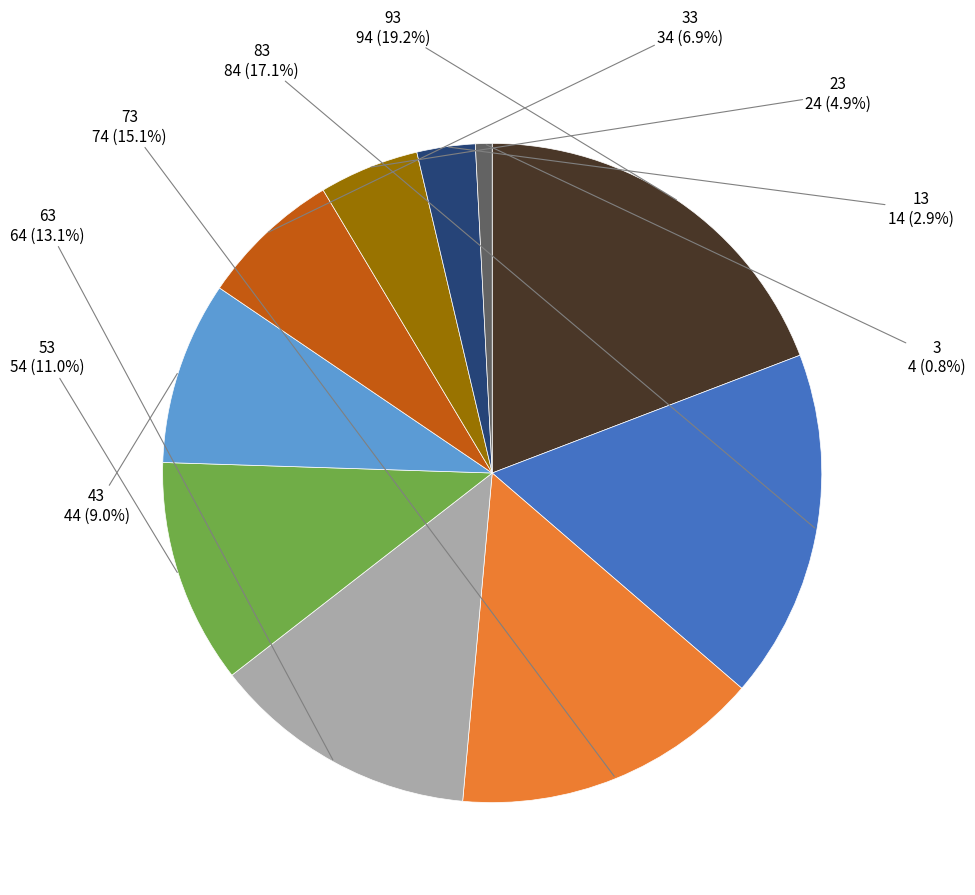

How much of the chart is everything except 53?

89.0%